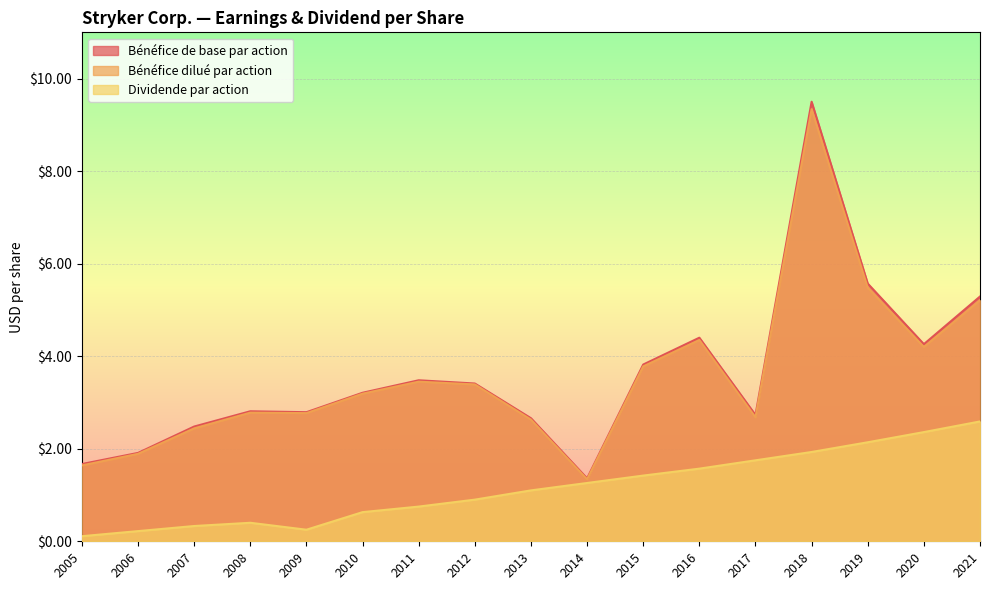

Reading right to left, transcribe all the data shown in this chart.

Bénéfice de base par action: 5.3	4.3	5.6	9.5	2.7	4.4	3.8	1.4	2.7	3.4	3.5	3.2	2.8	2.8	2.5	1.9	1.7
Bénéfice dilué par action: 5.2	4.2	5.5	9.3	2.7	4.3	3.8	1.3	2.6	3.4	3.5	3.2	2.8	2.8	2.4	1.9	1.6
Dividende par action: 2.6	2.4	2.1	1.9	1.8	1.6	1.4	1.3	1.1	0.9	0.8	0.6	0.2	0.4	0.3	0.2	0.1